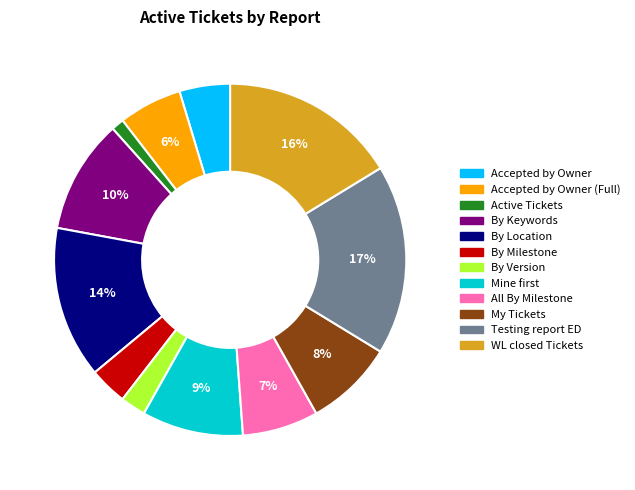

To the nearest percent, what is the difference between the largest and smallest slice percentages?

16%